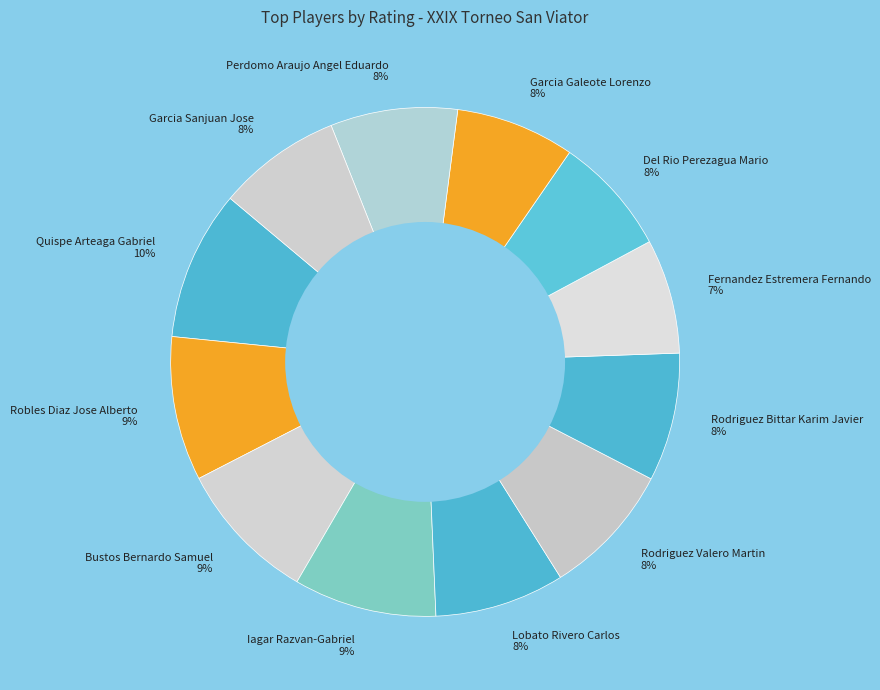

Is there any slice that represents more than half of the pie?

No